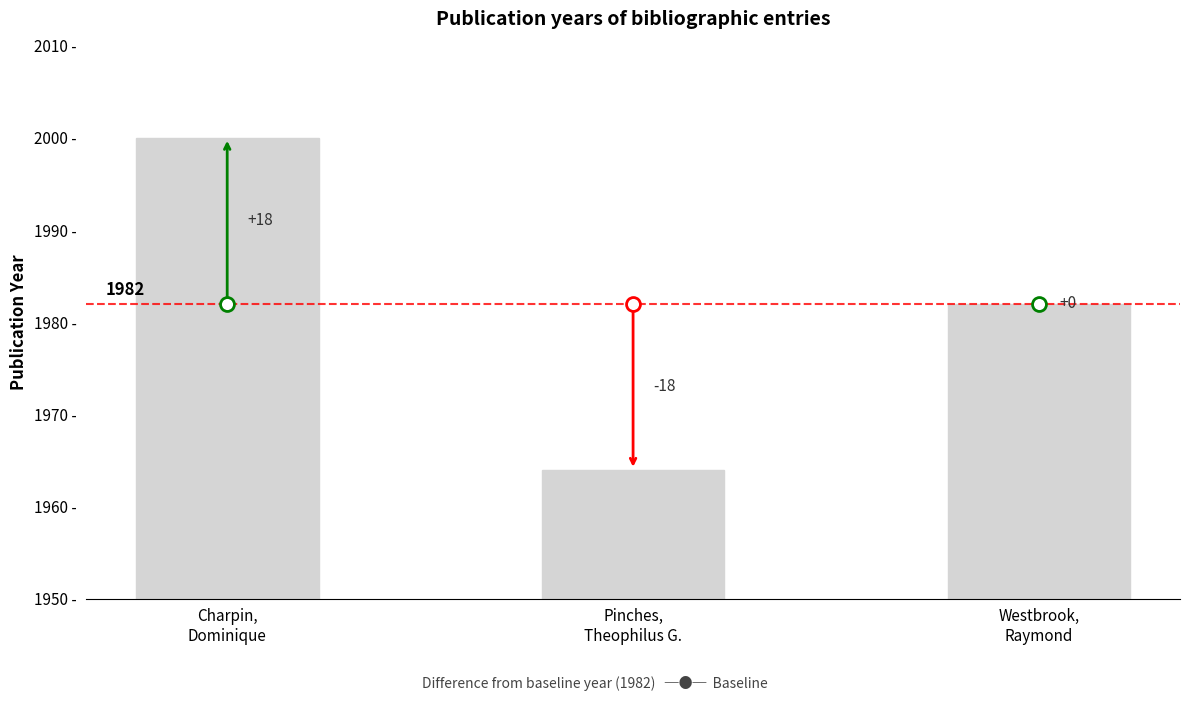

Which category has the highest value across all series?

Charpin,
Dominique